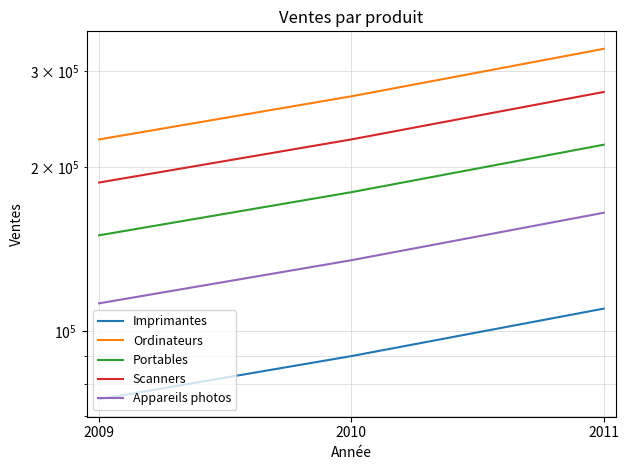

How many data points does each series have?

3